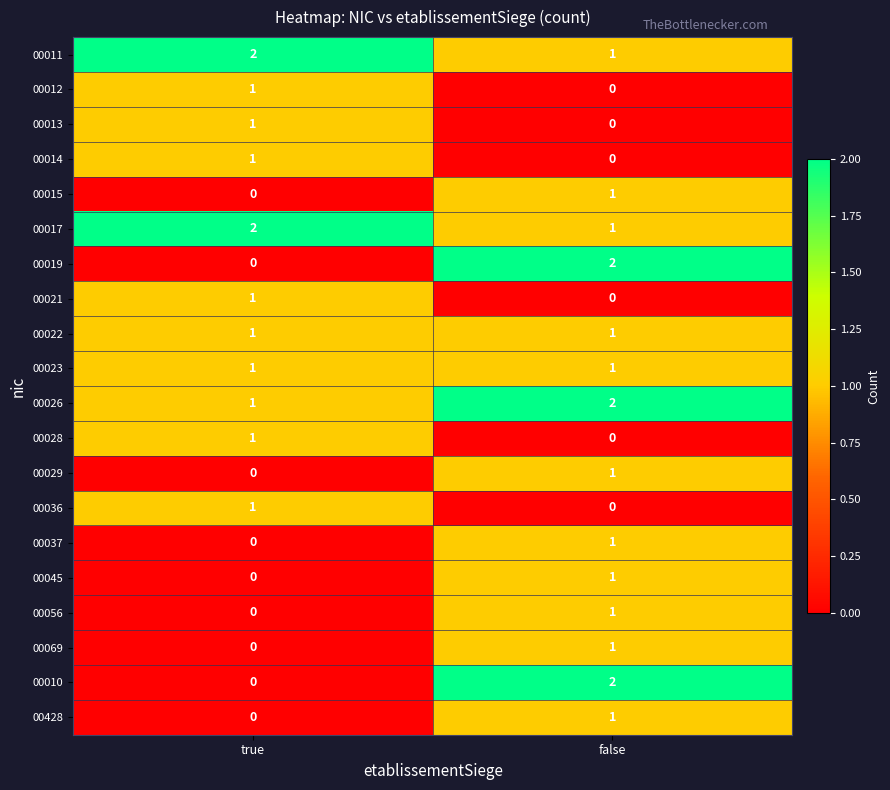

List the labels in order of 00045 value, smallest first.

true, false